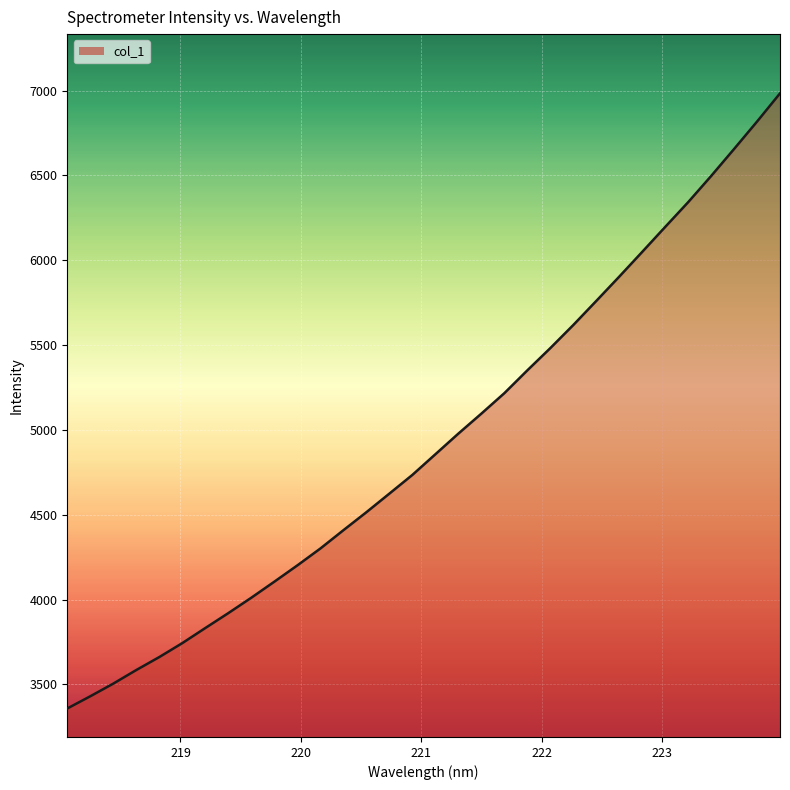

What is the smallest value displayed?

3358.3